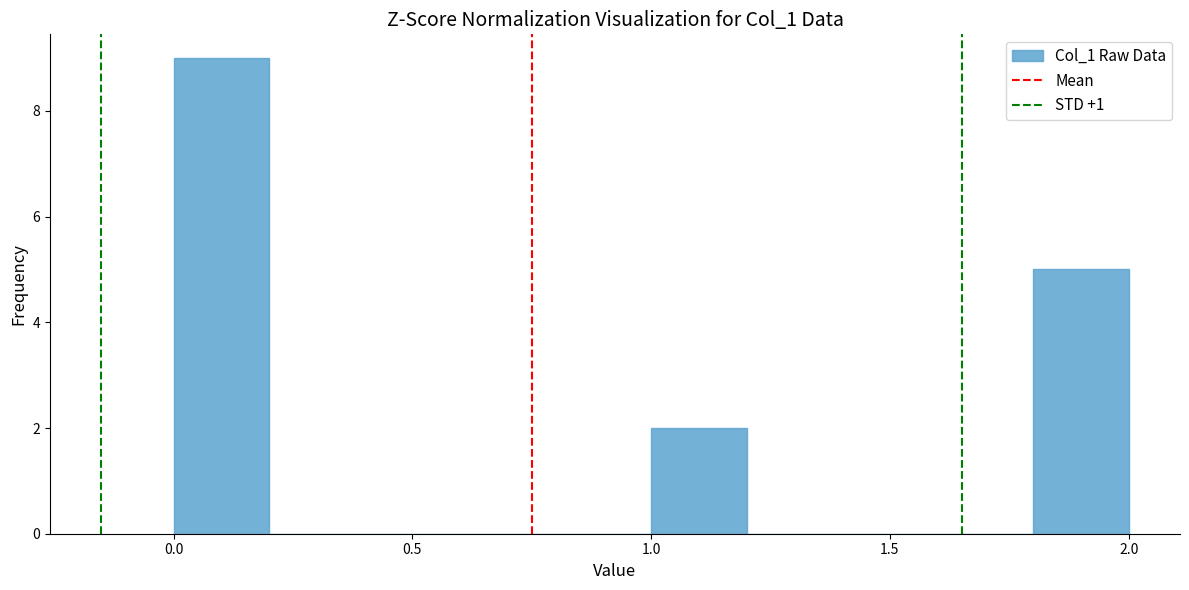

Which range on the x-axis has the tallest bar?

0.0 to 0.2